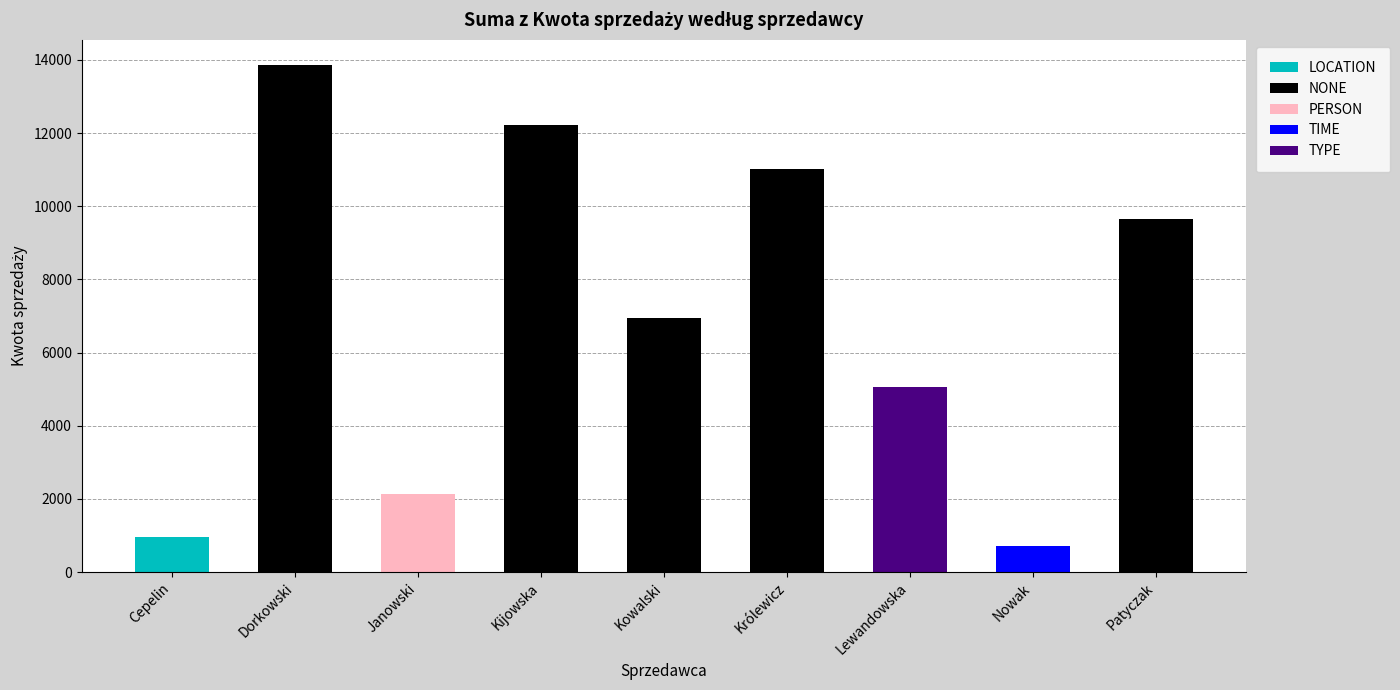

What is the ratio of the value at Dorkowski to the value at Nowak?

19.3